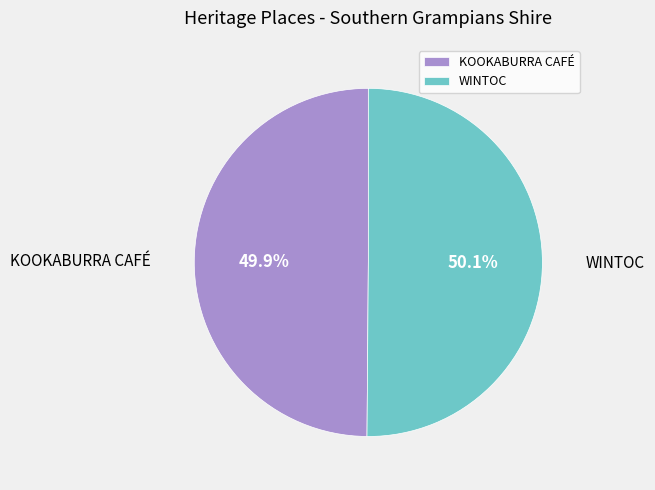

Is there a majority slice in this chart?

Yes